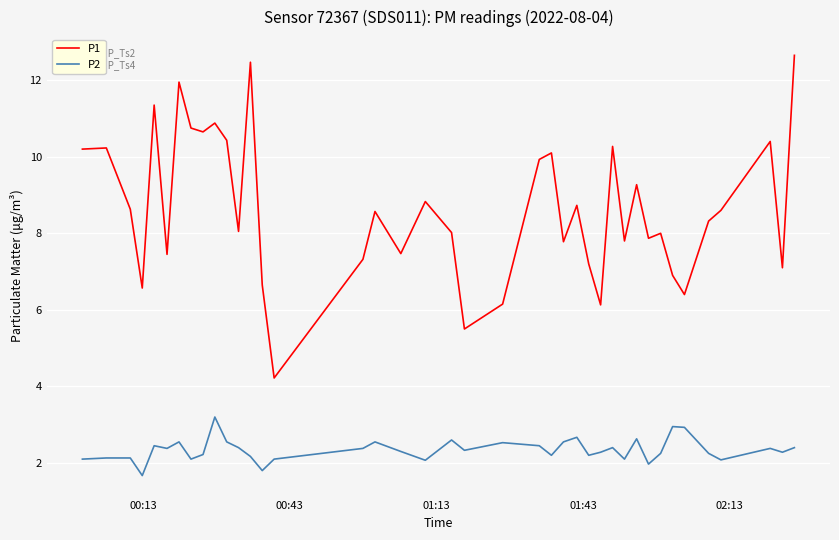

List the series in order of their peak value, highest first.

P1, P2